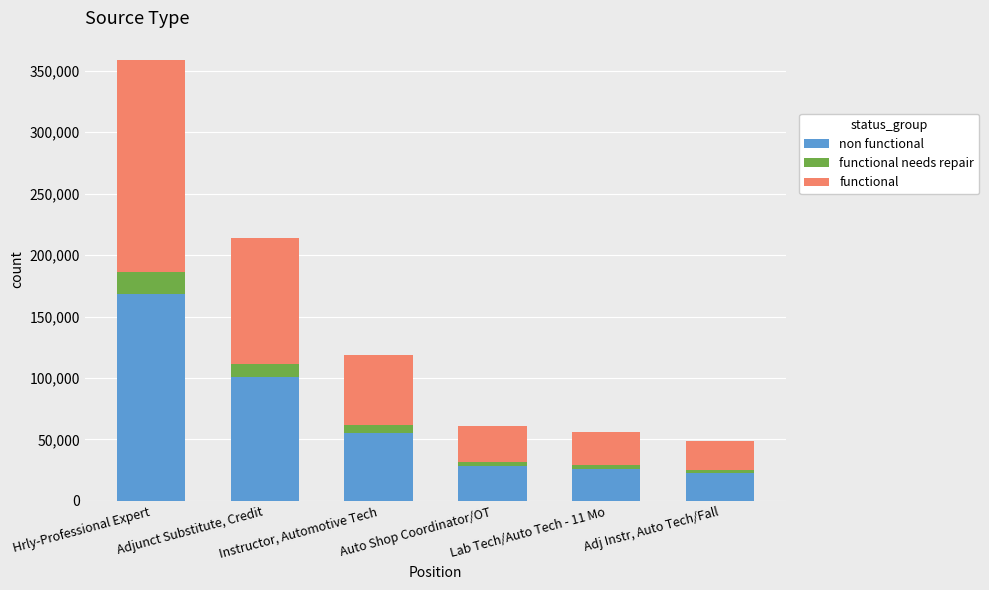

What are all the series names shown in the legend?

non functional, functional needs repair, functional